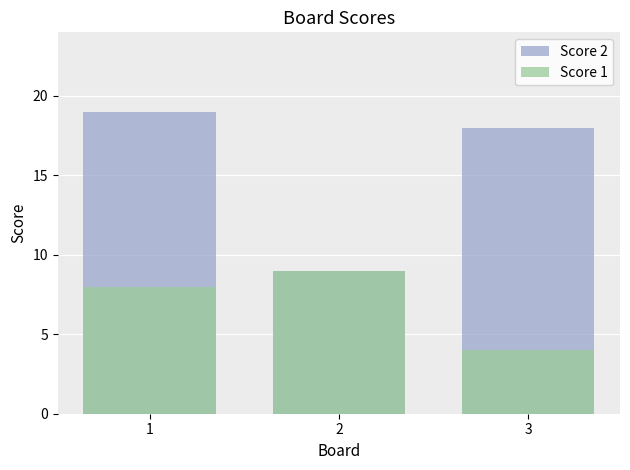

What is the average value of the Score 2 series?

15